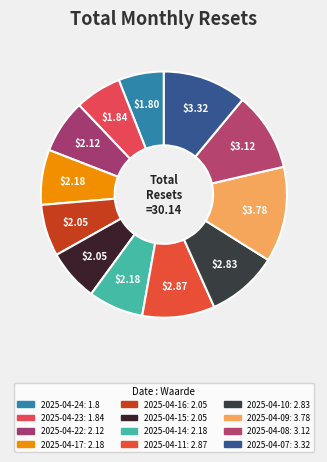

To the nearest percent, what is the average slice percentage?

8%